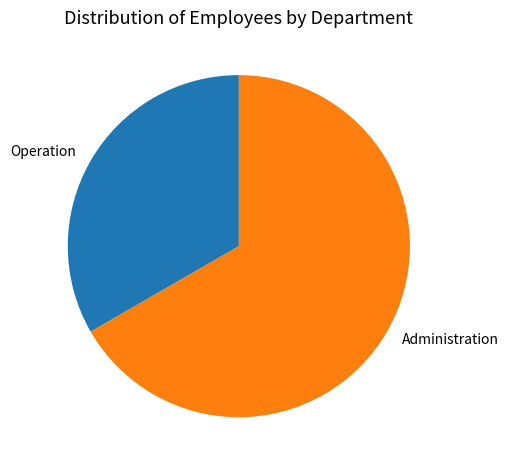

Does Operation account for over 50% of the chart?

No